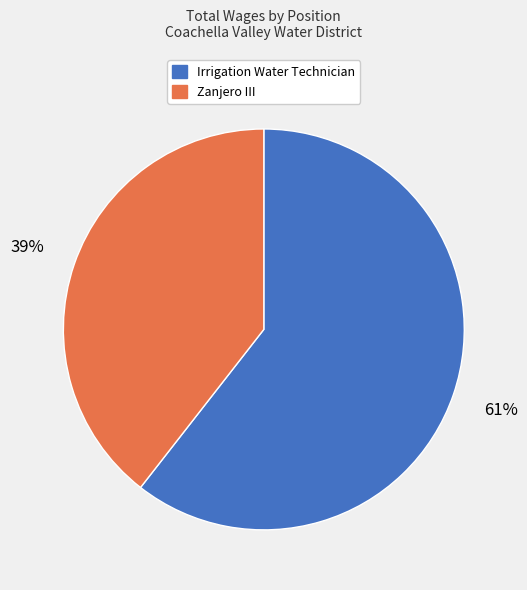

To the nearest percent, what percentage of the pie is Zanjero III?

39%